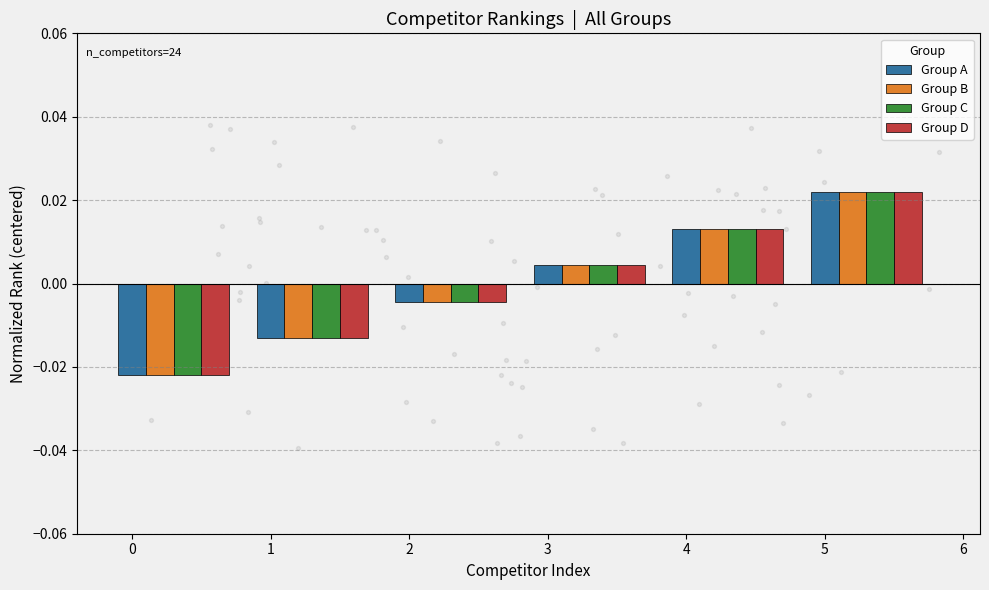

How many Group A values are between 0 and 1?

3